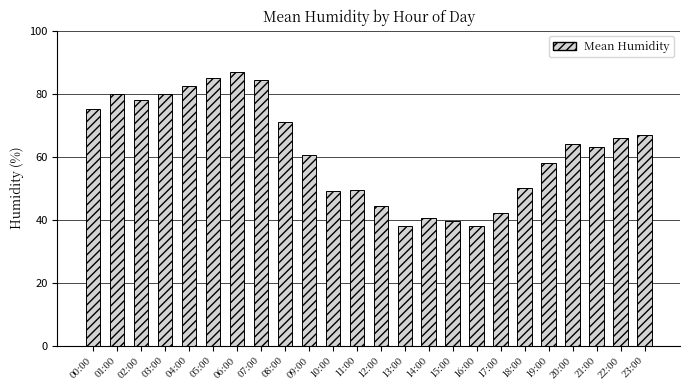

Where does the data first go above 64?

00:00